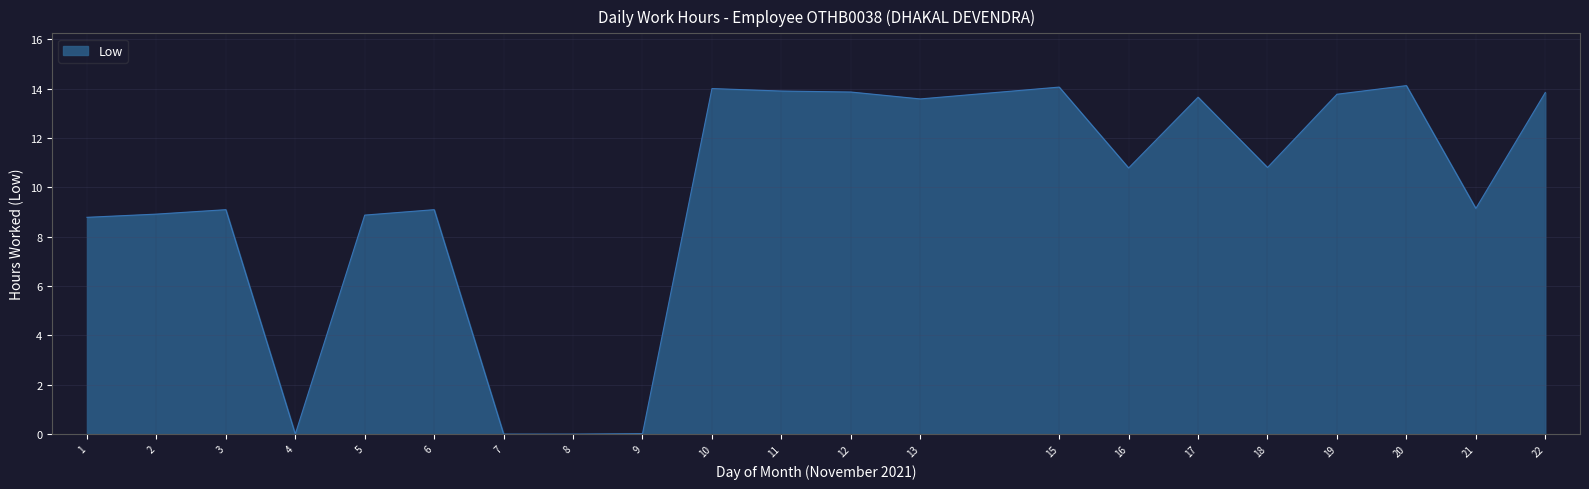

Between 13 and 15, which is larger?

15